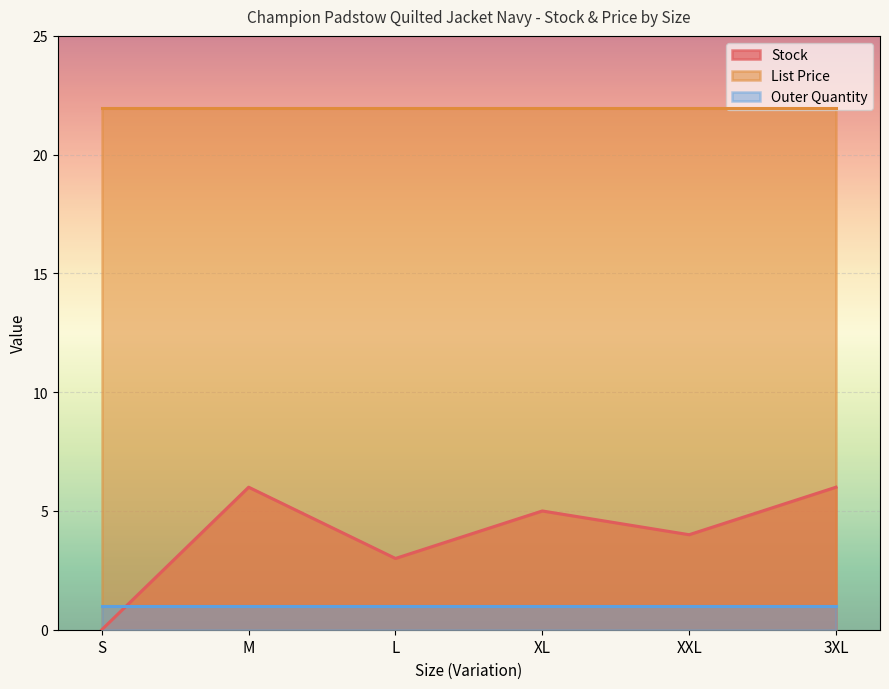

What is the total value across all series at L?

25.9